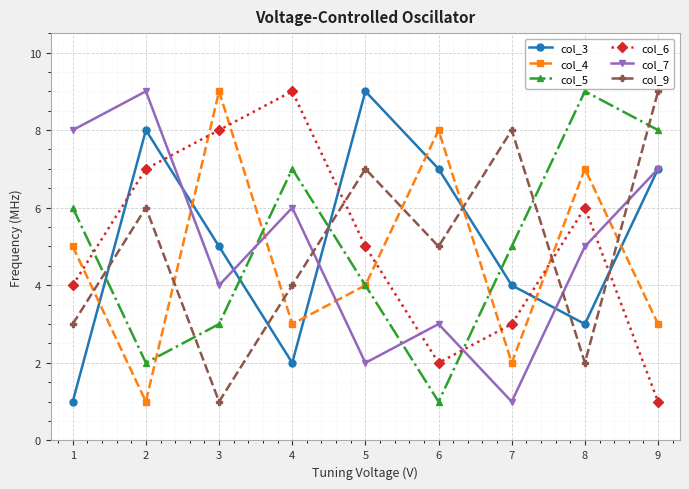

How many lines are shown in the chart?

6